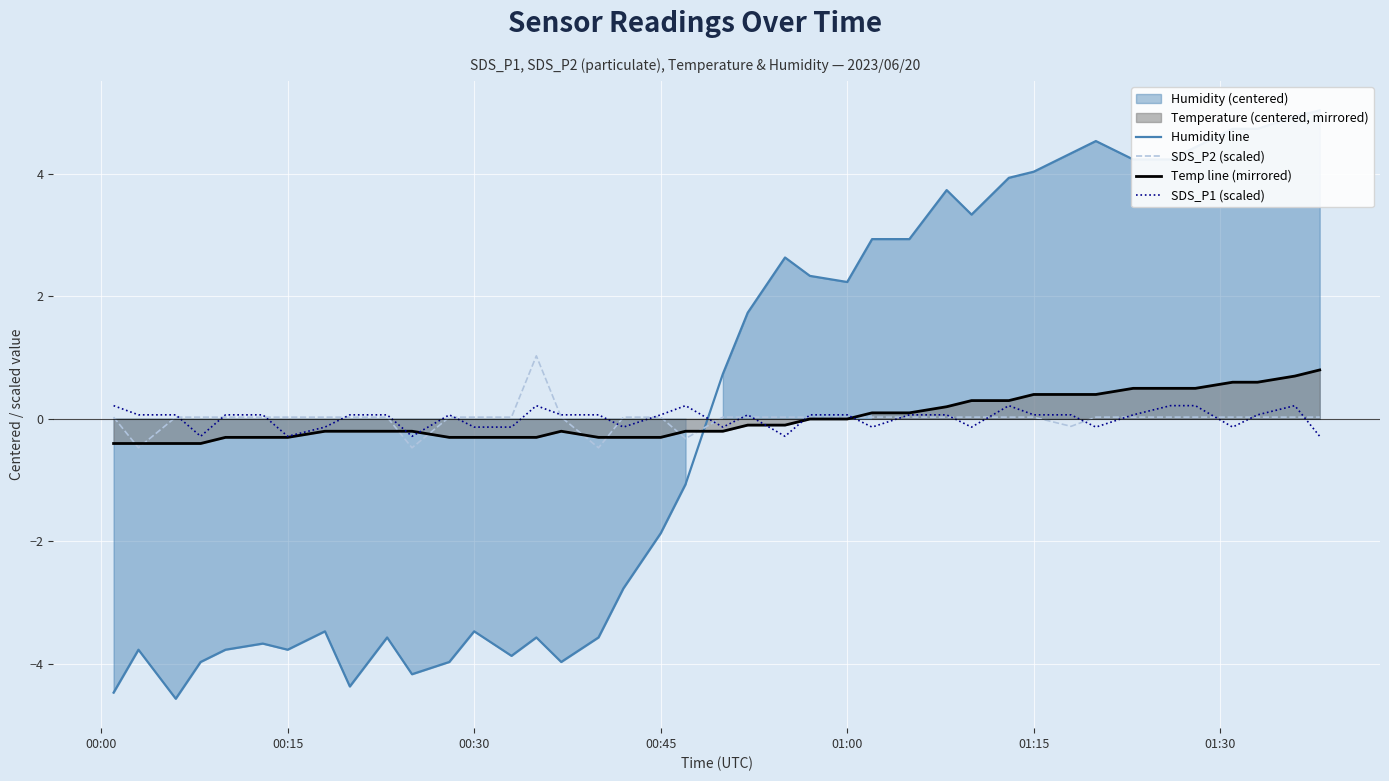

How many positive values does the Temp line (mirrored) series have?

15